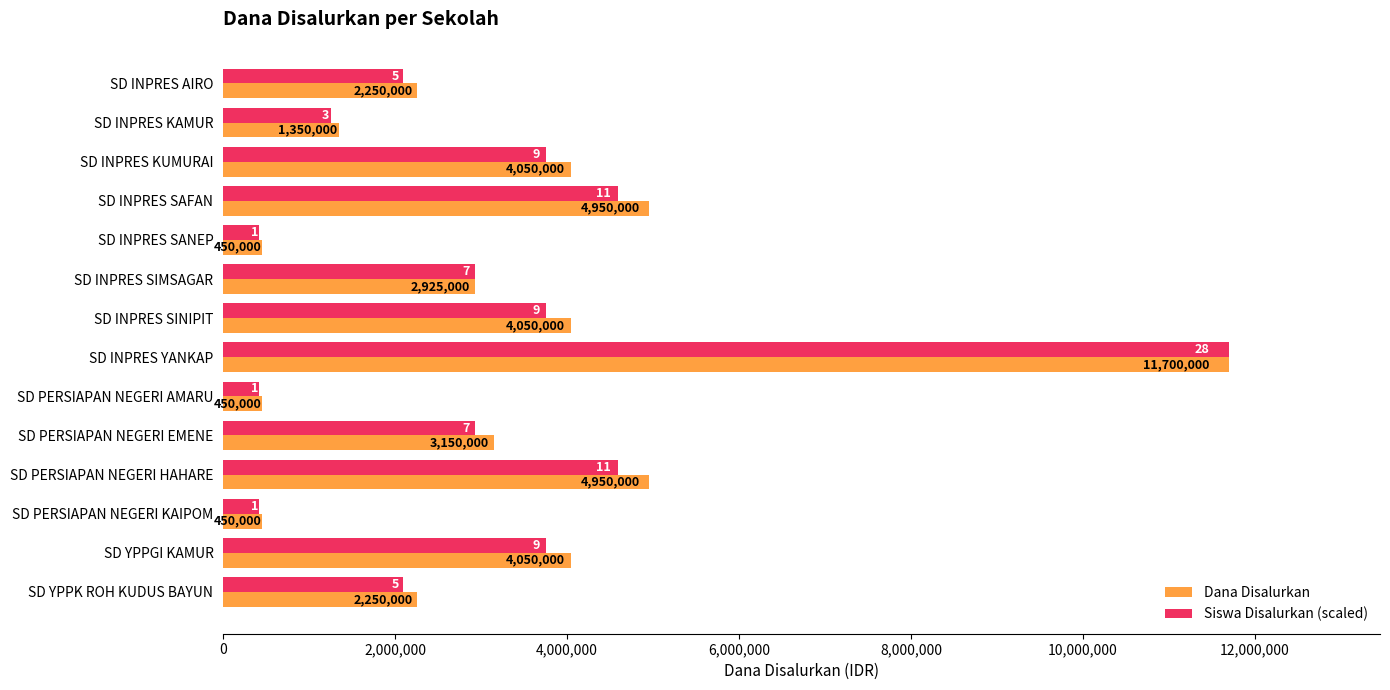

True or false: Dana Disalurkan has a value of 1337451.3 at SD PERSIAPAN NEGERI EMENE.

False